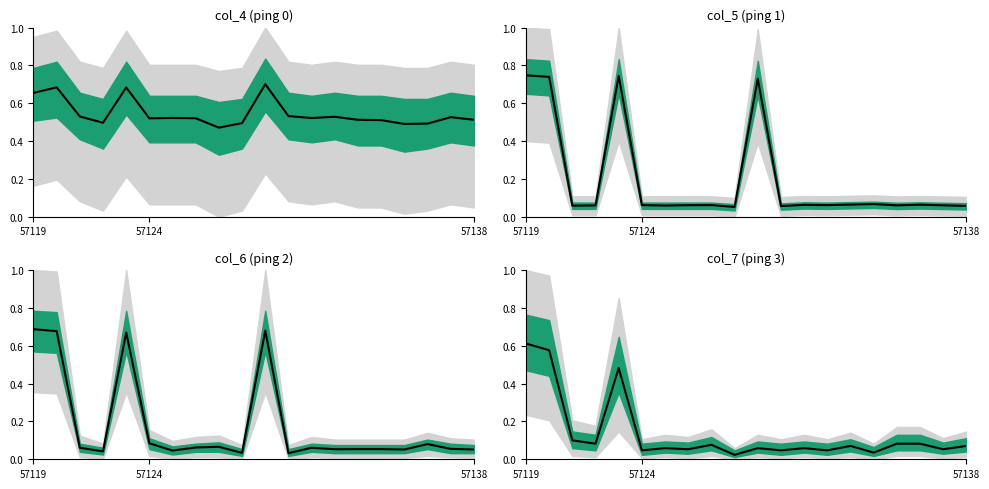

True or false: the data shows 0.0 at 10.

False